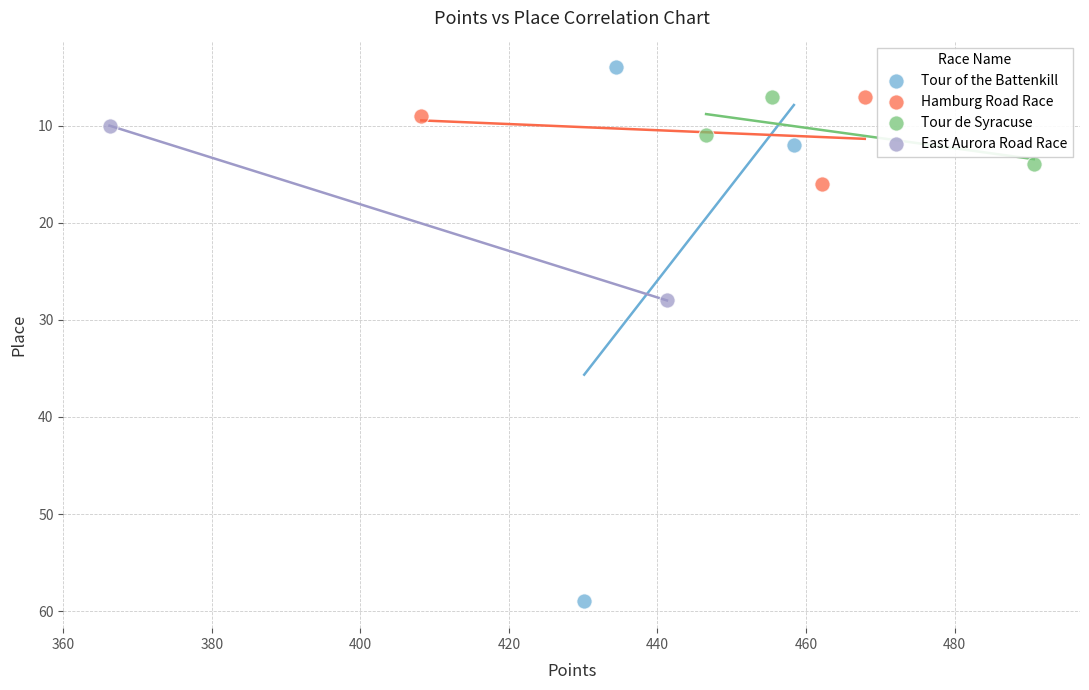

Which series has the largest Y range (max minus min)?

Tour of the Battenkill